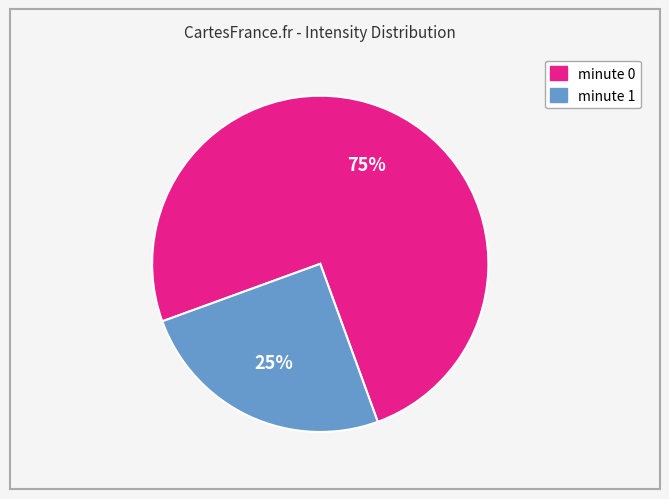

Does minute 1 account for over 50% of the chart?

No